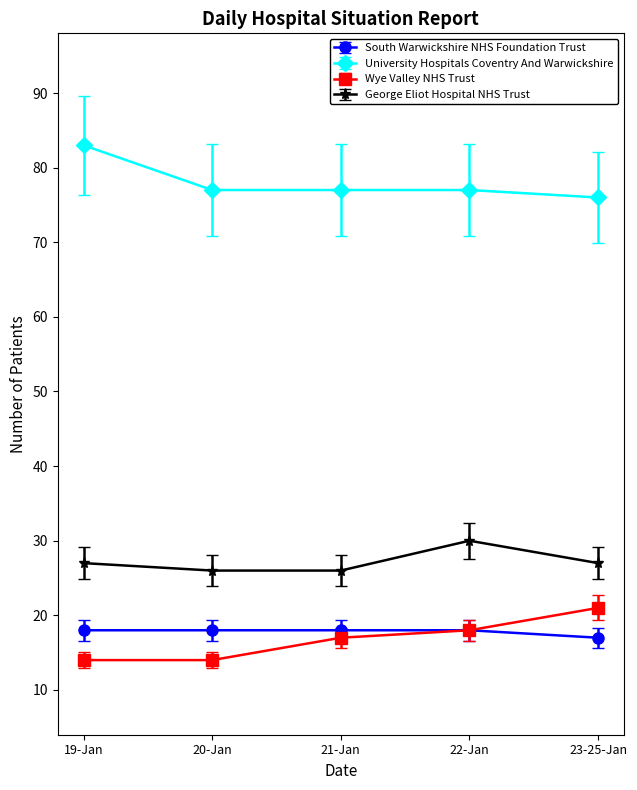

What position from the left is 20-Jan?

2